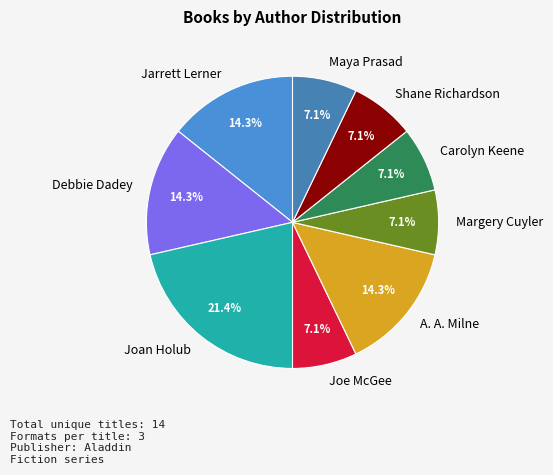

Does Carolyn Keene account for over 50% of the chart?

No